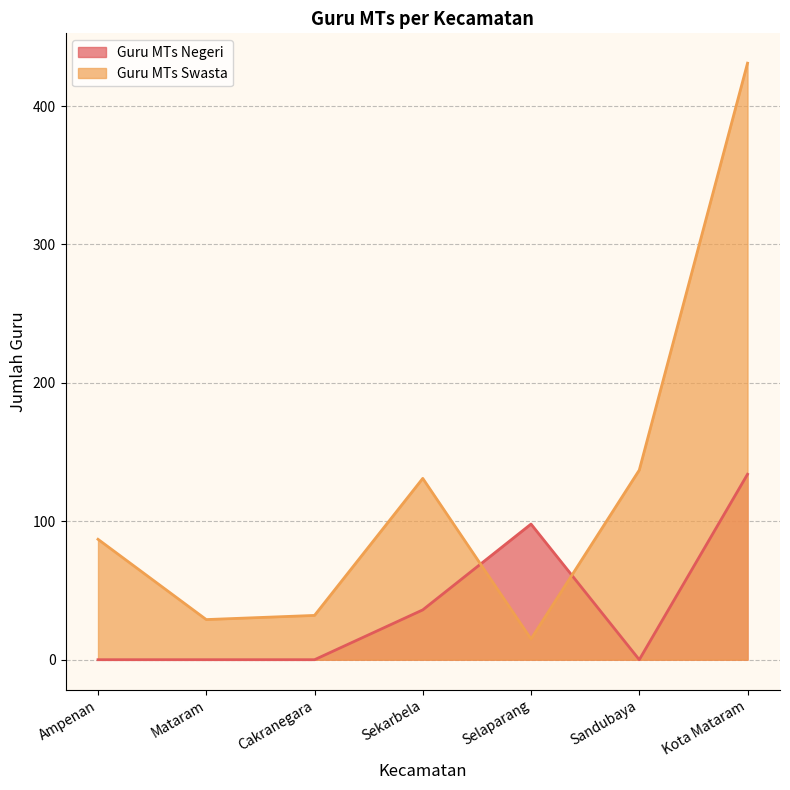

Reading left to right, list all the values displayed in this chart.

Guru MTs Negeri: 0	0	0	36	98	0	134
Guru MTs Swasta: 87	29	32	131	15	137	431